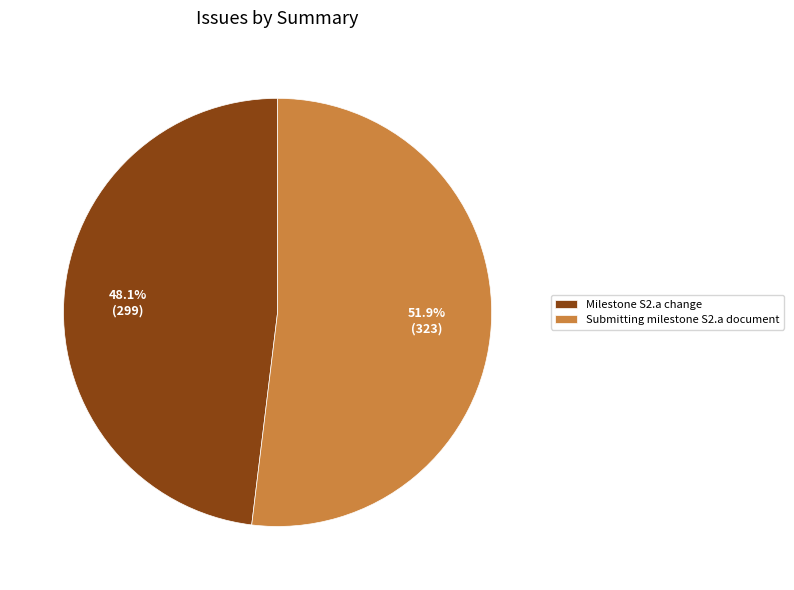

Which slice represents more than half of the pie?

Submitting milestone S2.a document